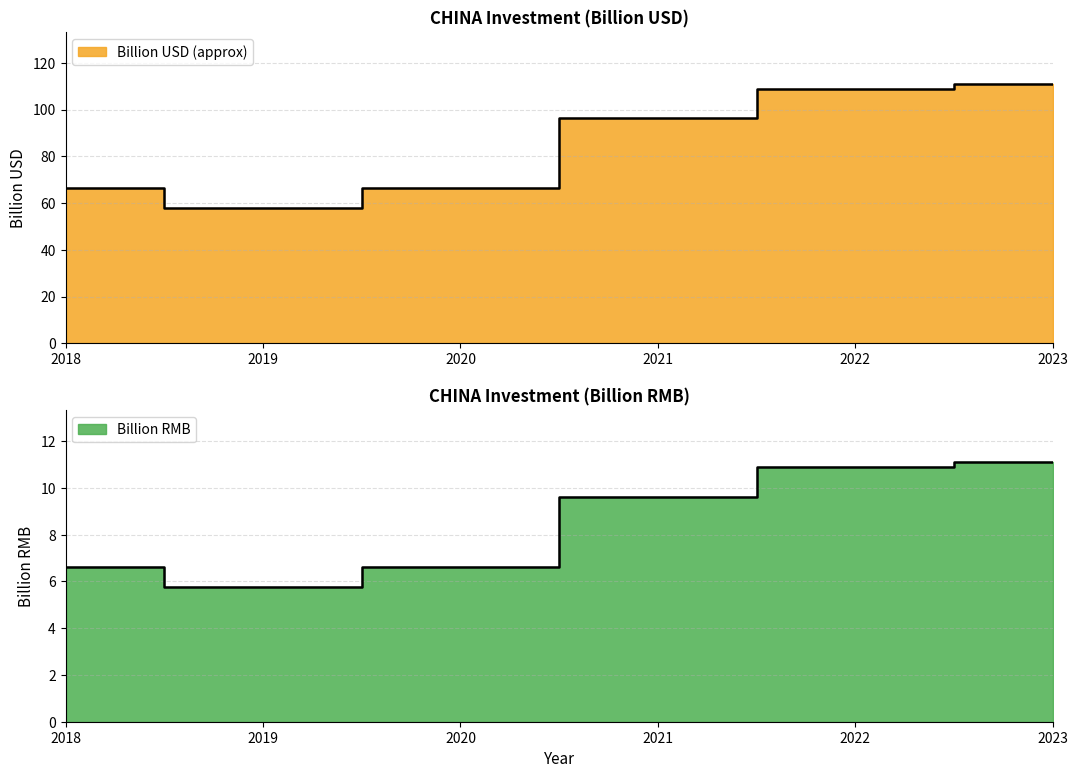

What is the value of the Billion RMB point at the 5th from the left?

108.8